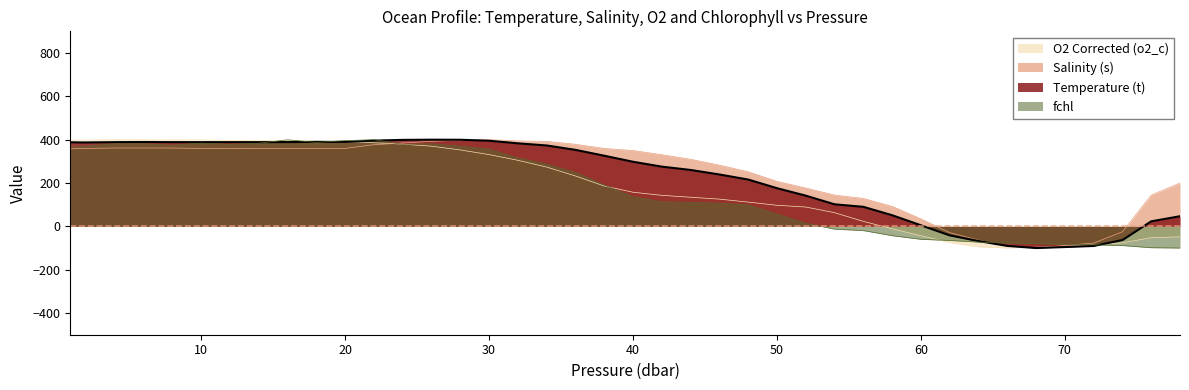

True or false: Temperature (t) and Salinity (s) intersect in this chart.

True